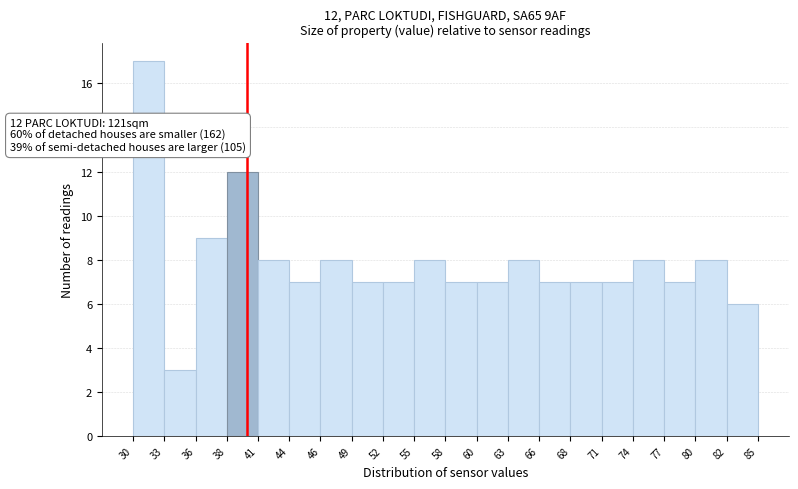

Which range on the x-axis has the tallest bar?

30 to 33